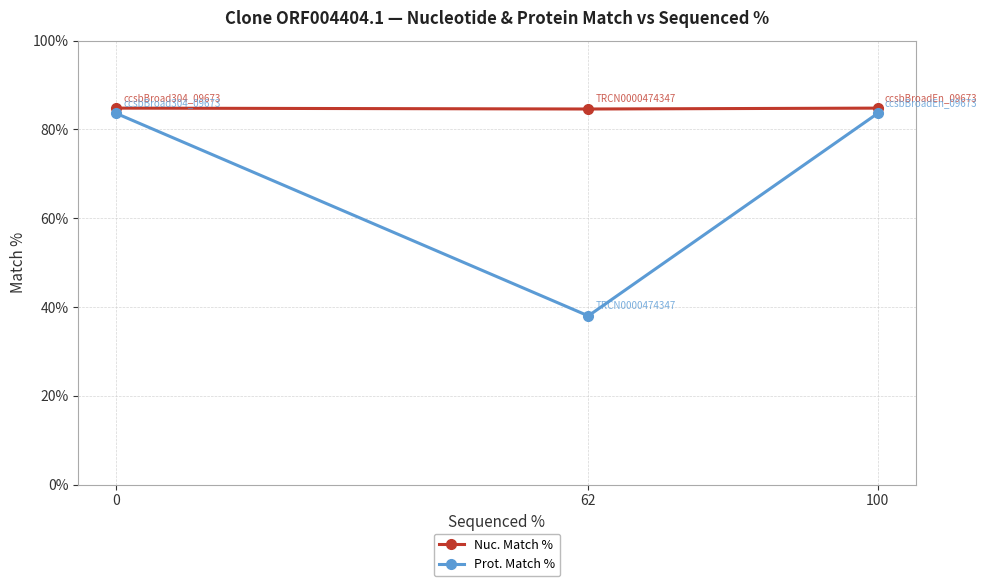

Rank the series at 62 from lowest to highest value.

Prot. Match %, Nuc. Match %